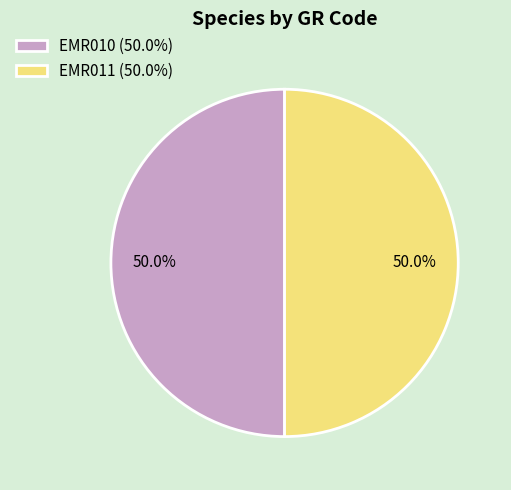

Do EMR010 and EMR011 together represent more than half of the pie?

Yes